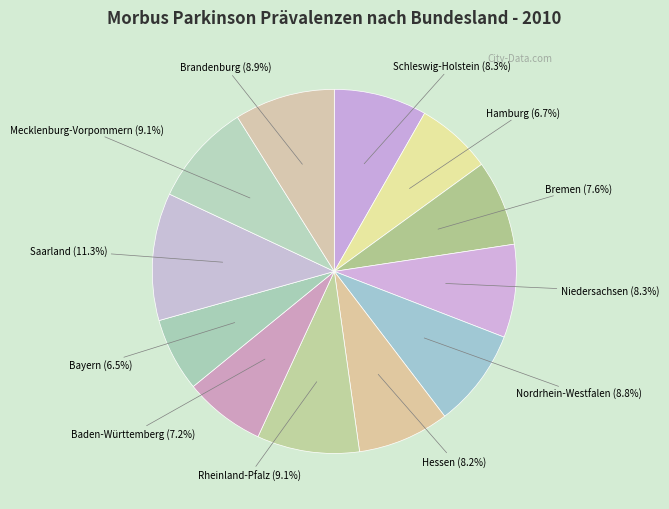

Combined, what portion of the pie is Hamburg and Hessen?

14.9%